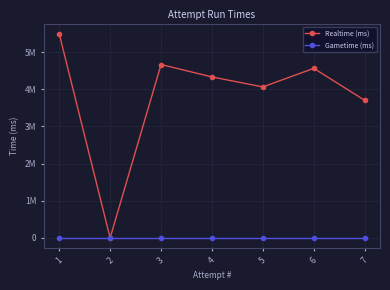

Does the chart have visible grid lines?

Yes